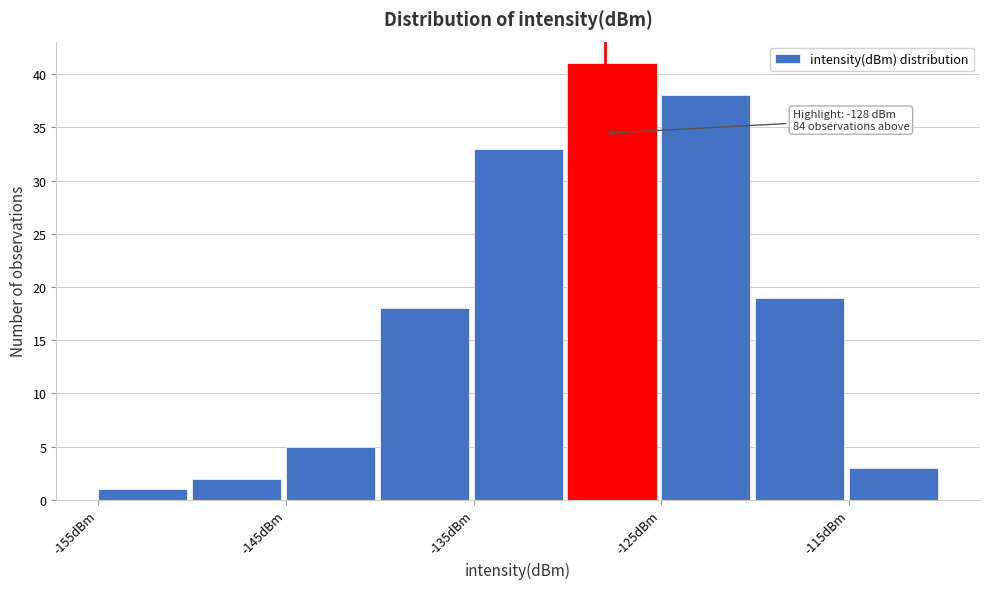

Which range on the x-axis has the tallest bar?

-130 to -125